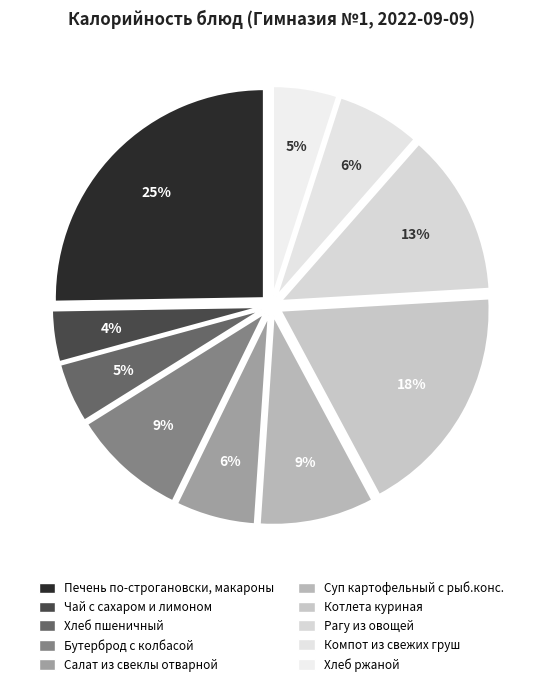

How many slices are in this pie chart?

10